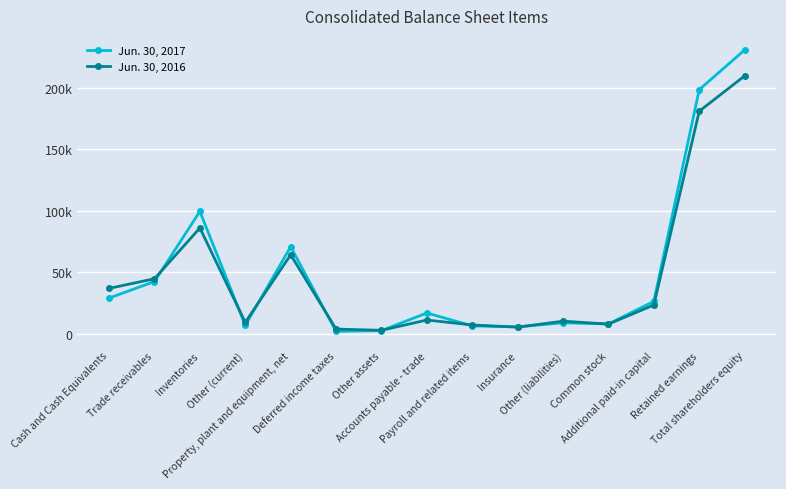

Where is the first local maximum for Jun. 30, 2017?

Inventories